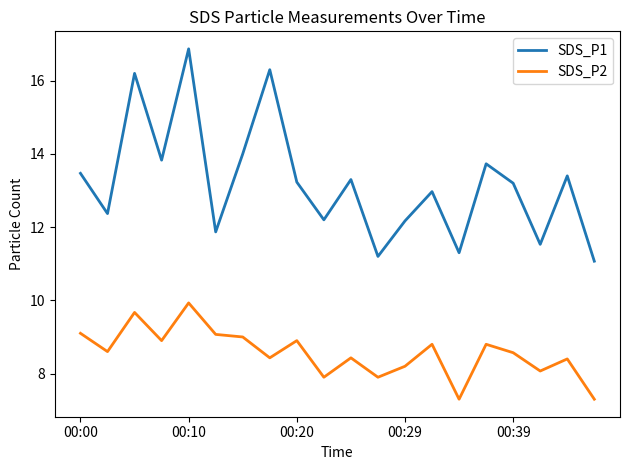

Which series has the widest spread of values?

SDS_P1